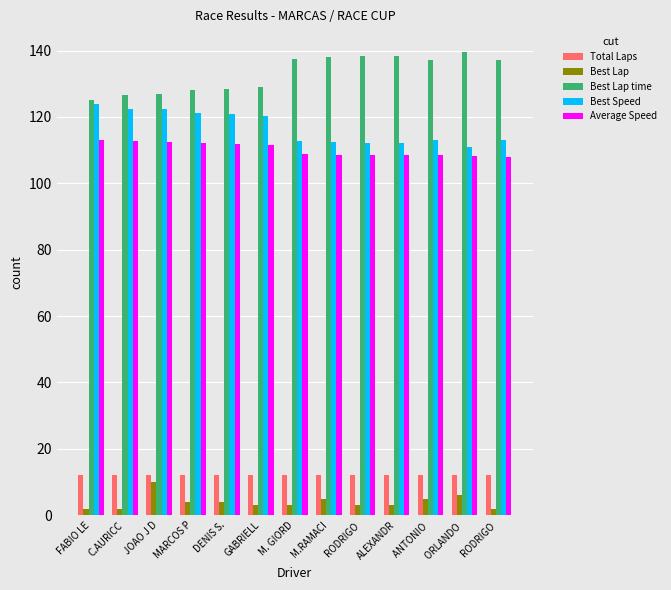

What are all the series names shown in the legend?

Total Laps, Best Lap, Best Lap time, Best Speed, Average Speed